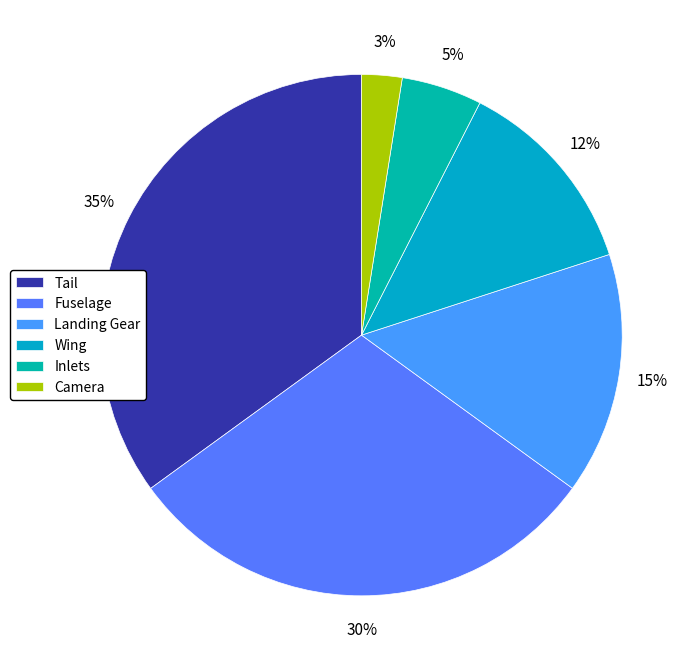

Count the number of slices in the pie.

6